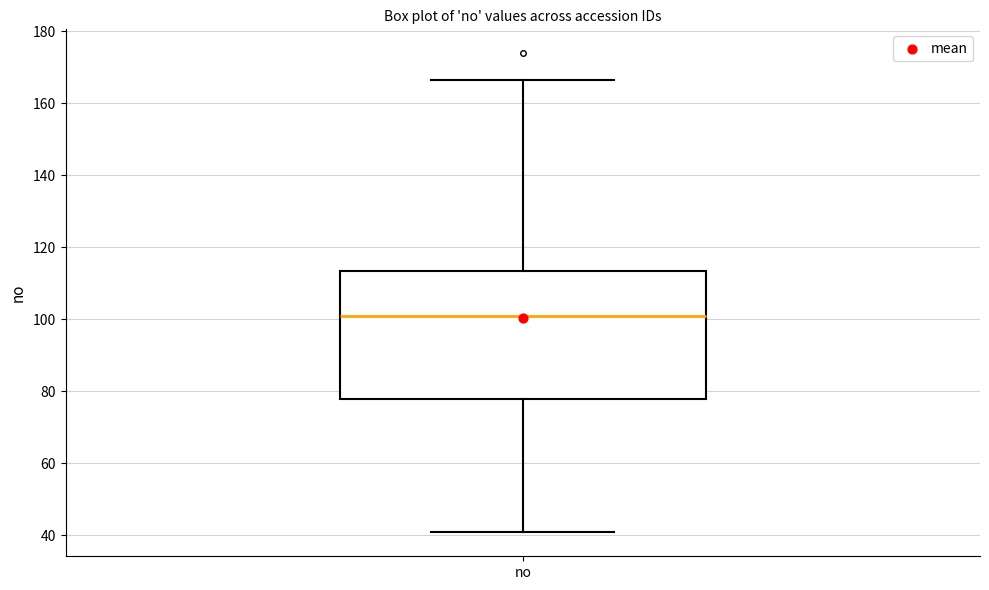

Read this box plot against the y-axis: the position of the median line, the range covered by the box, and the ends of both whiskers. The values are not printed on the chart, so give them approximately, as read against the axis.

median 100, box 78 to 114, whiskers 40 to 166